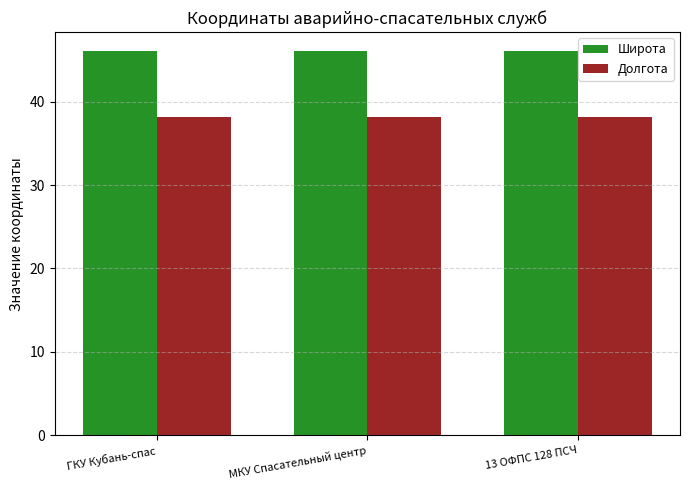

What is the sum of the Долгота values at ГКУ Кубань-спас and МКУ Спасательный центр?

76.3